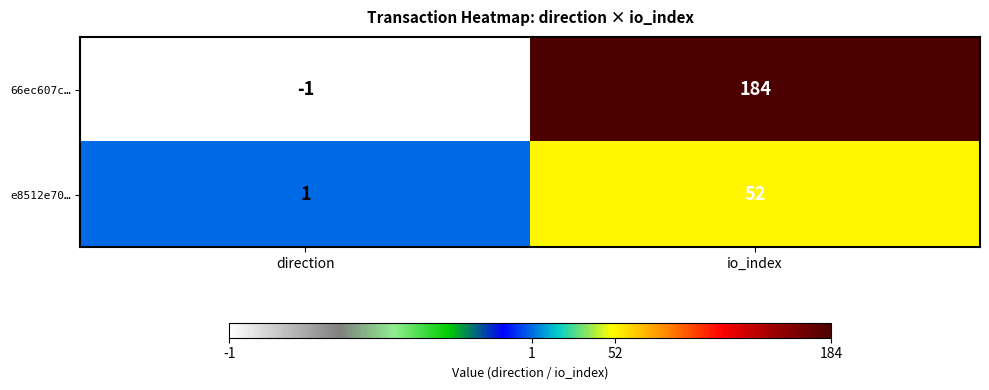

Which label corresponds to the largest value in the chart?

io_index